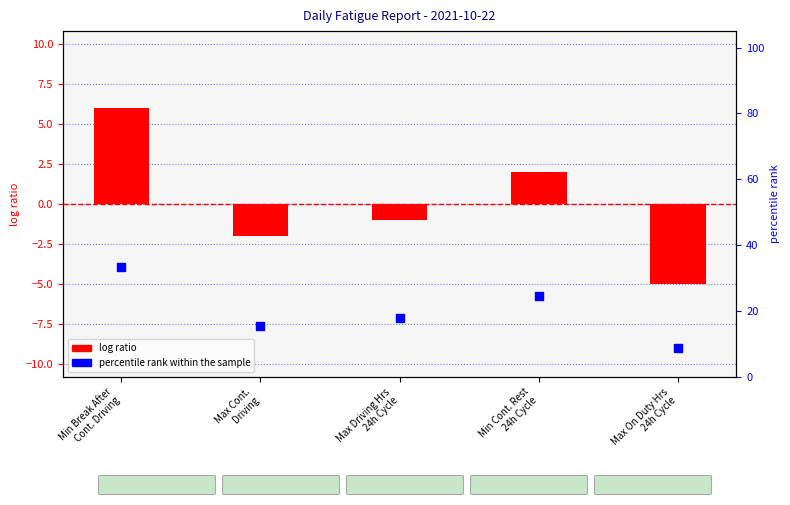

Which series has the largest Y range (max minus min)?

percentile rank within the sample